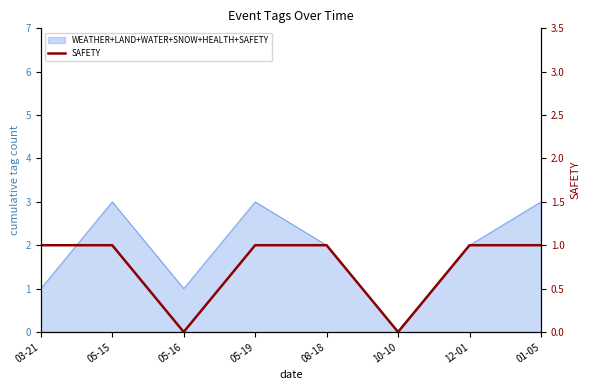

What position from the right is 12-01?

2